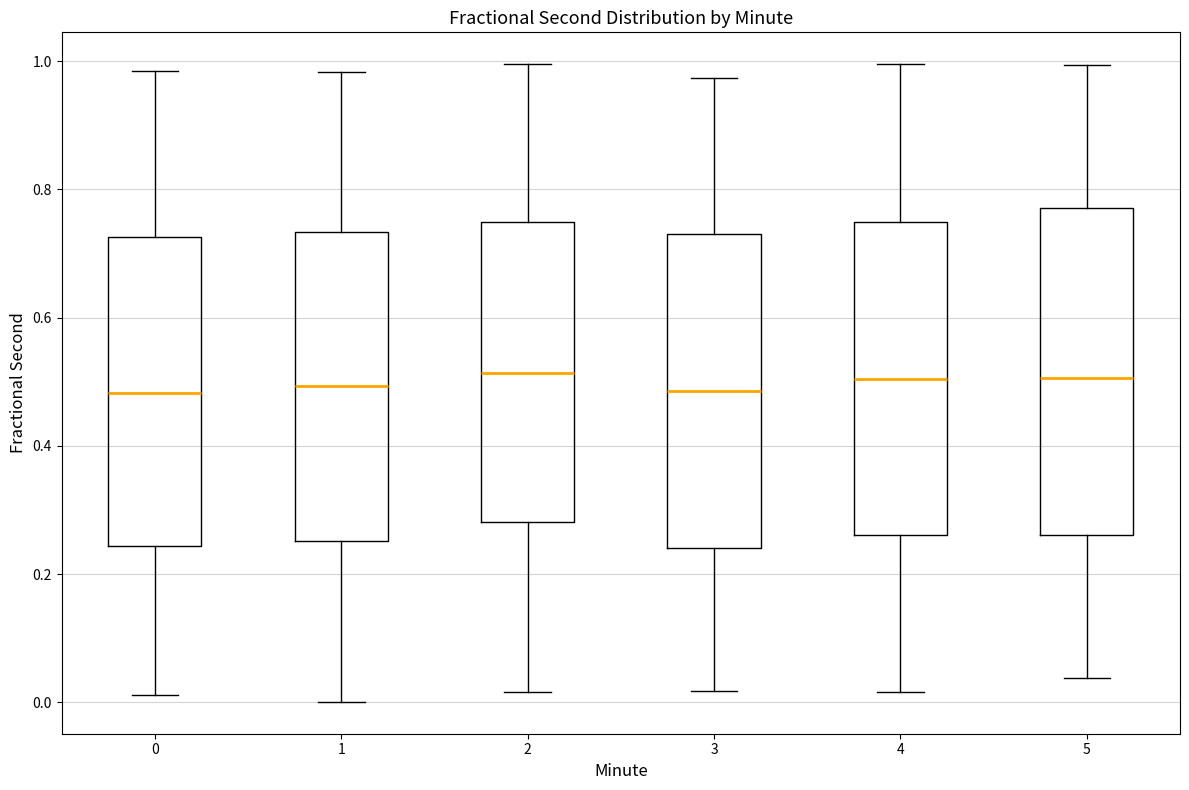

Where is the lower edge of the box at x = 4 on the y-axis? The values are not printed on the chart, so give them approximately, as read against the axis.

0.26